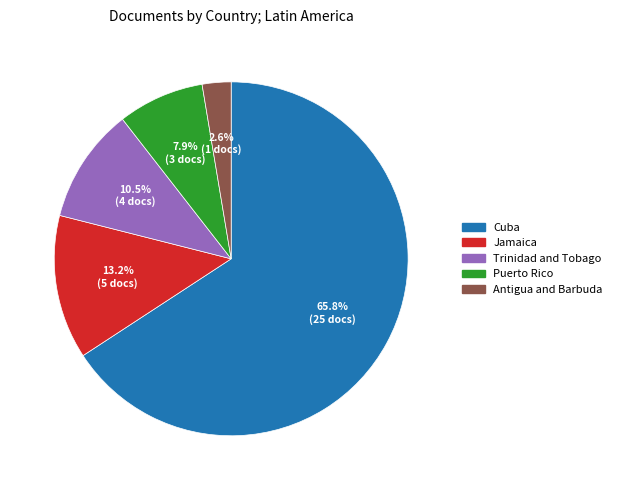

To the nearest percent, what portion does Jamaica represent?

13%